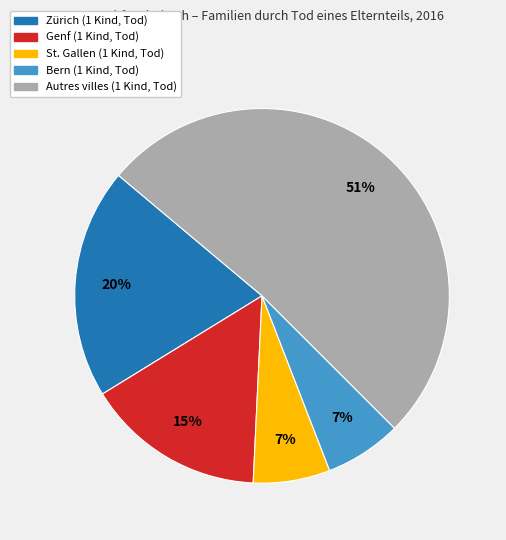

Is there a majority slice in this chart?

Yes